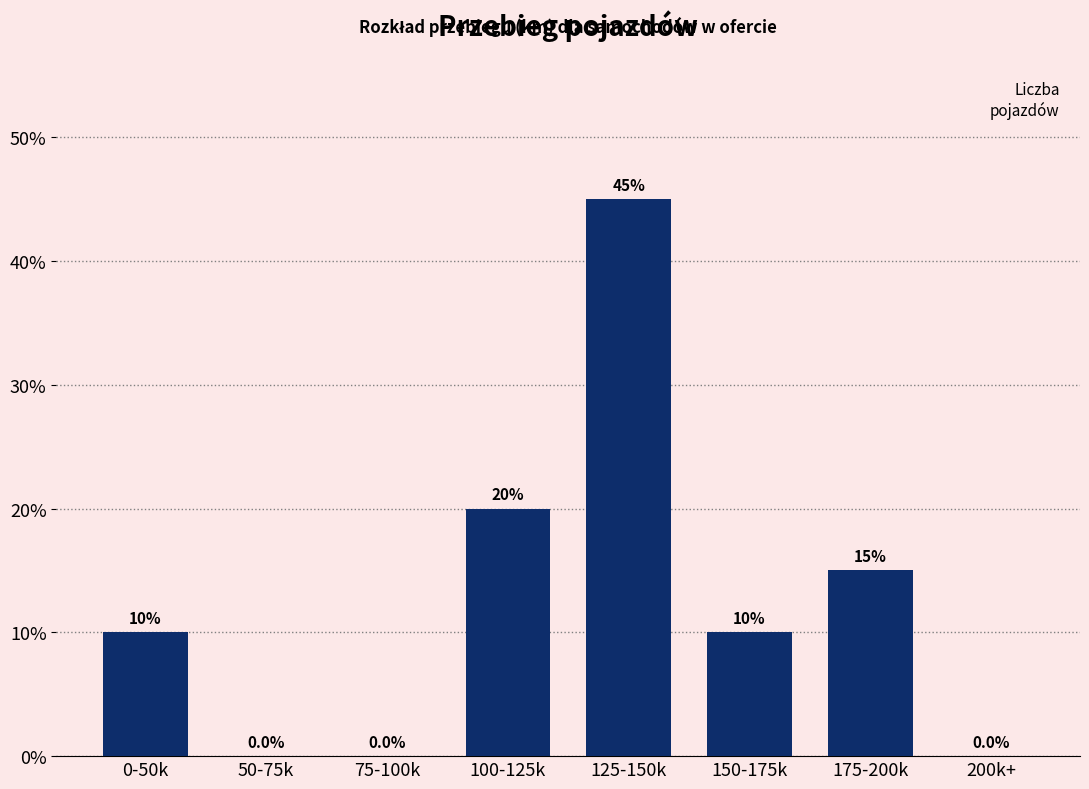

Reading right to left, list all the values displayed in this chart.

200k+=0	175-200k=15	150-175k=10	125-150k=45	100-125k=20	75-100k=0	50-75k=0	0-50k=10